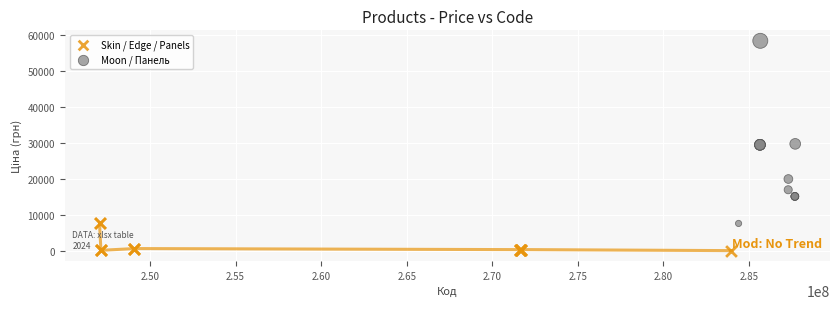

Which series has the largest Y range (max minus min)?

Moon / Панель